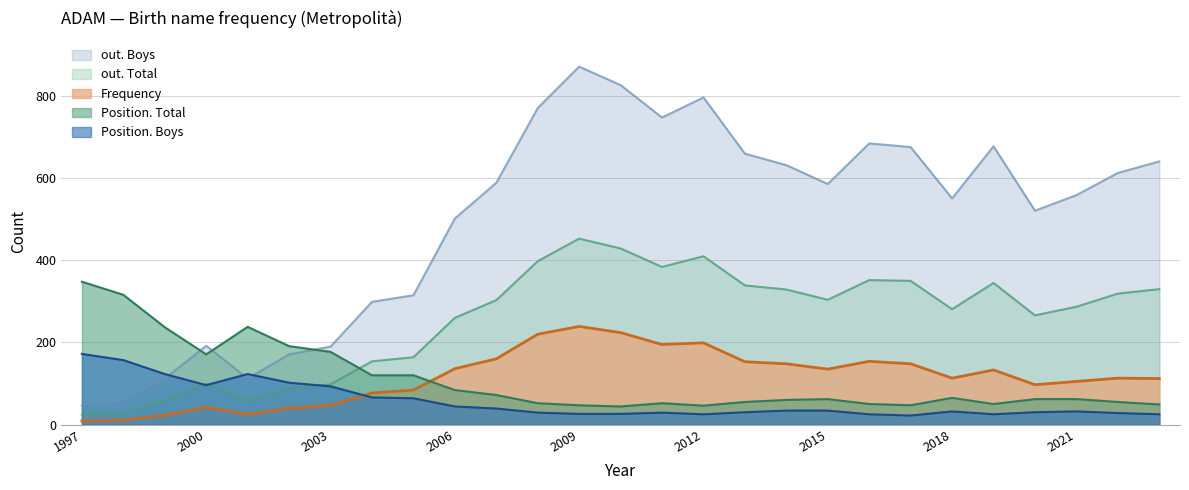

What is the sum of all out. Total values?

6911